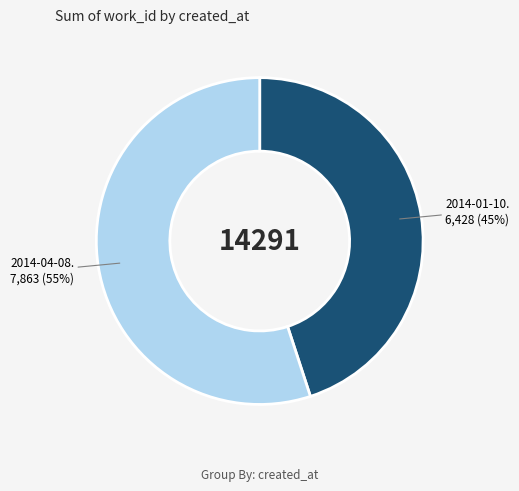

How many slices are in this pie chart?

2